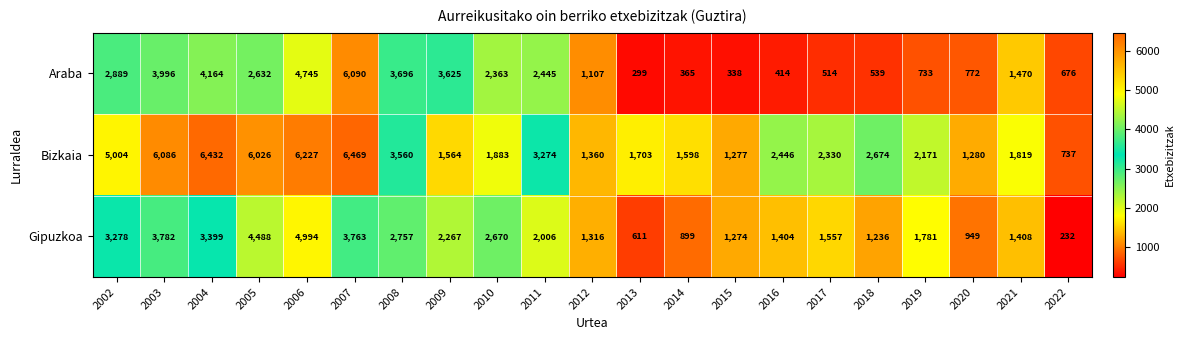

At which category is the sum across all series the highest?

2007